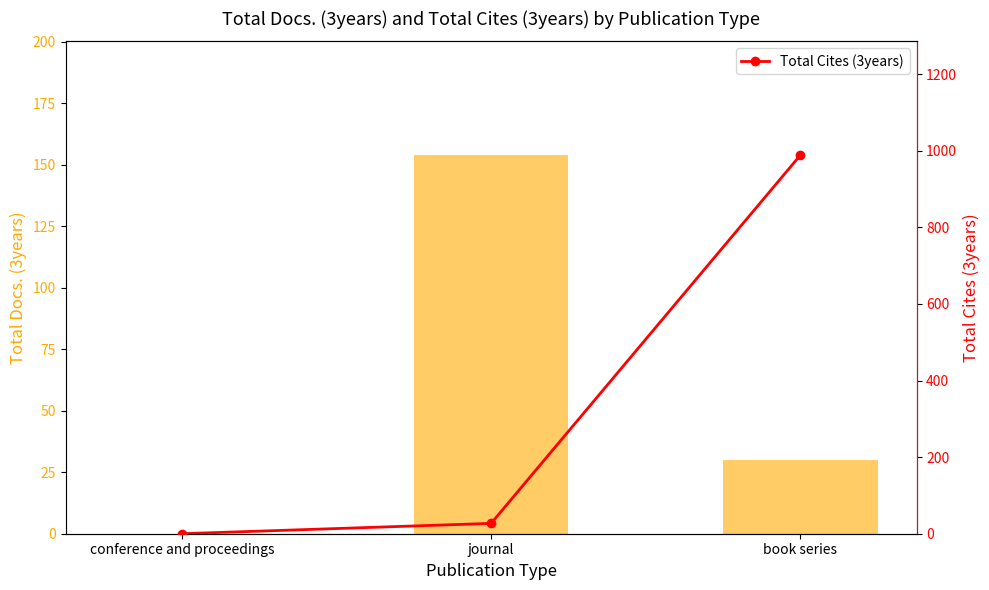

What is the maximum value for Total Docs. (3years)?

154